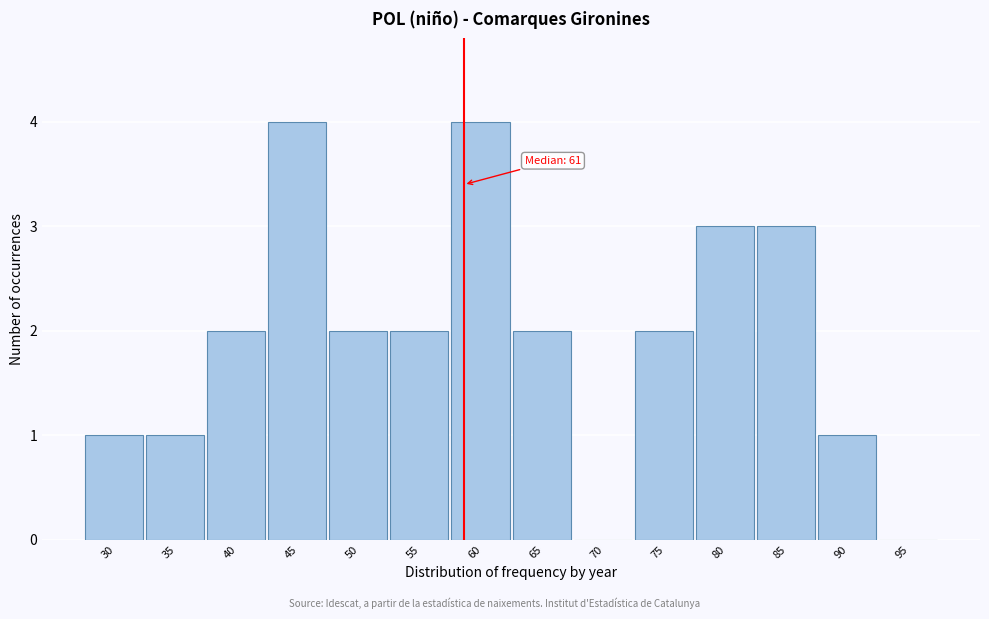

Reading left to right, what are all the values shown in this chart?

30=1	35=1	40=2	45=4	50=2	55=2	60=4	65=2	70=0	75=2	80=3	85=3	90=1	95=0